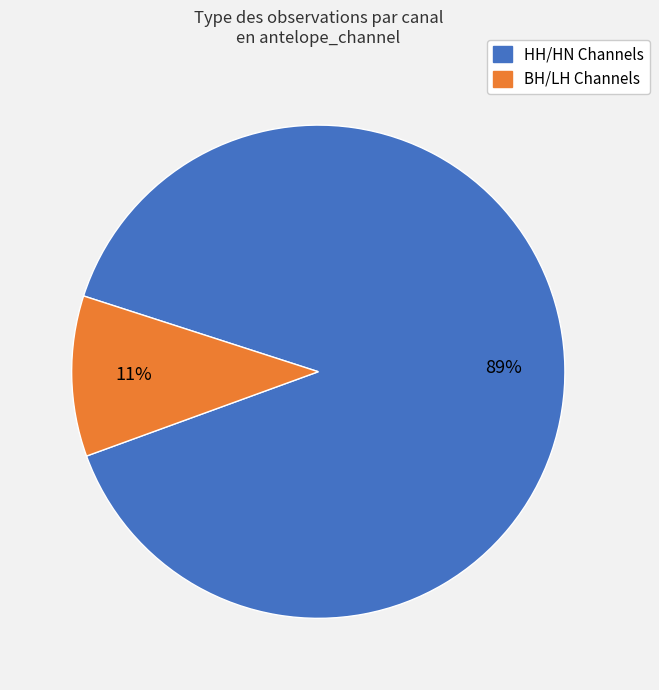

Is there a majority slice in this chart?

Yes